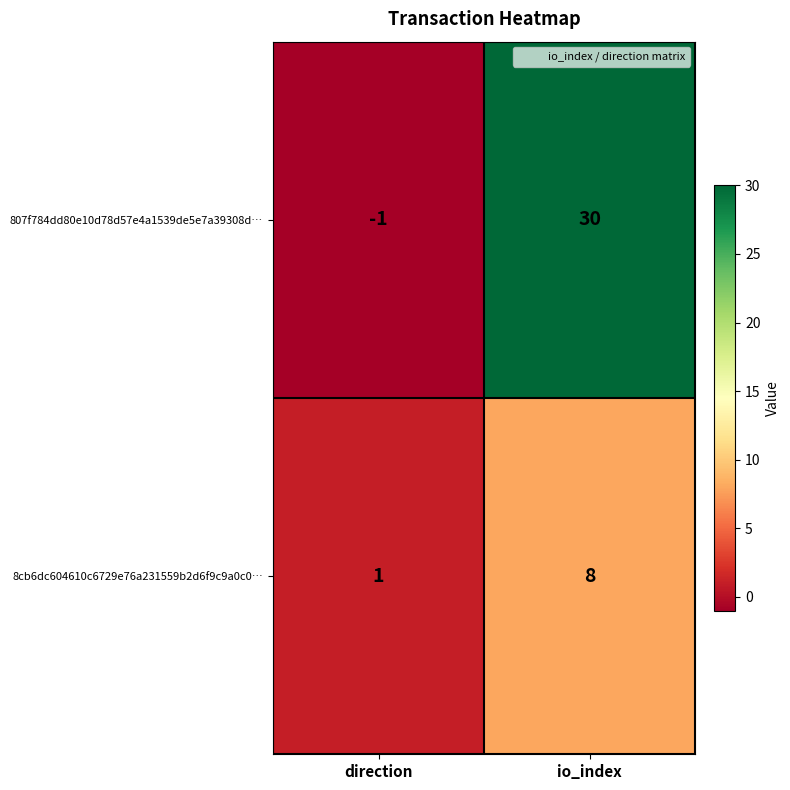

What is the spread (max minus min) of values at io_index?

22